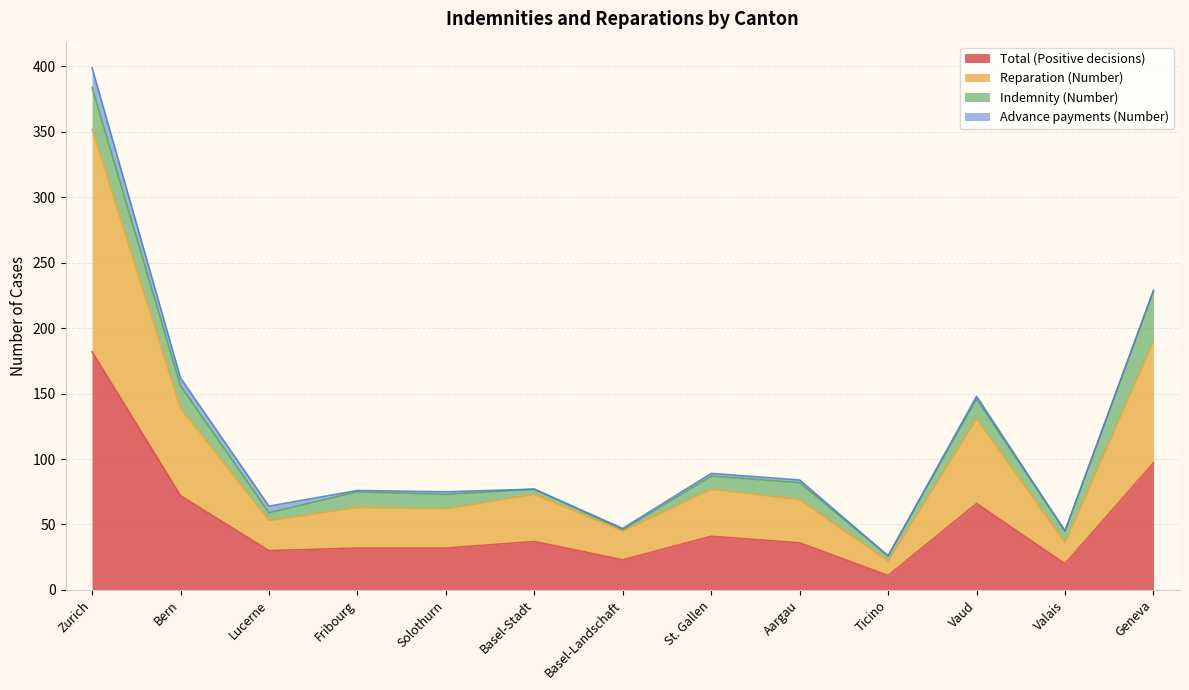

True or false: Reparation (Number) and Total (Positive decisions) intersect in this chart.

False